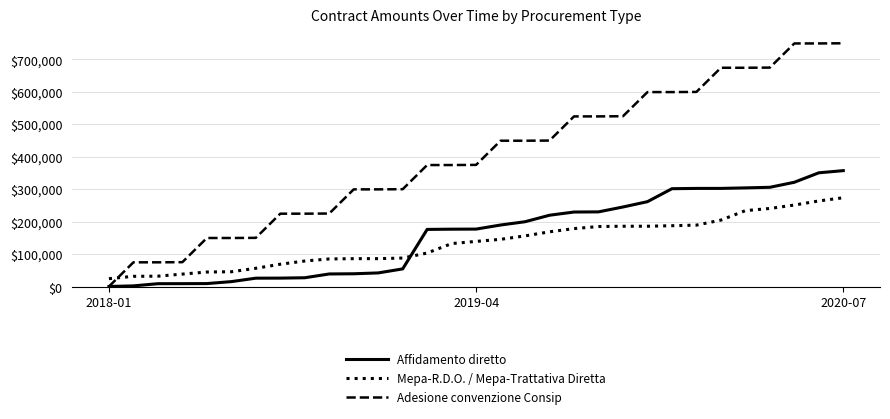

What is the highest value of the Mepa-R.D.O. / Mepa-Trattativa Diretta series?

273555.4